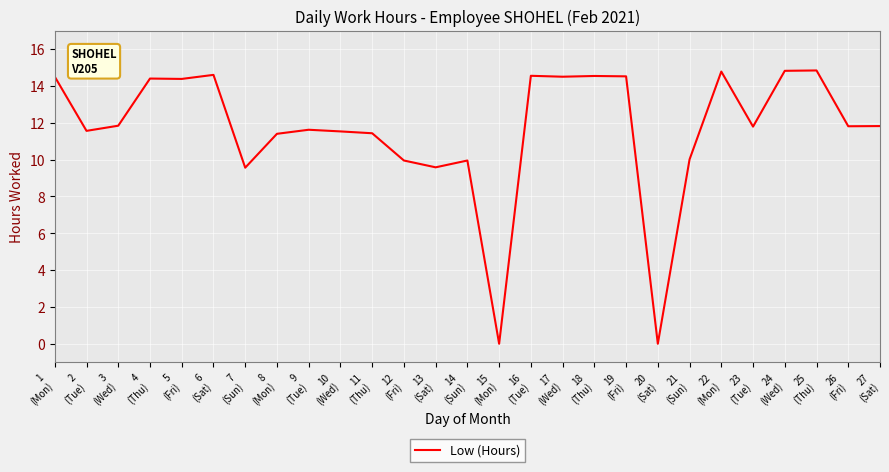

What is the sum of the values at 4
(Thu) and 13
(Sat)?

24.0